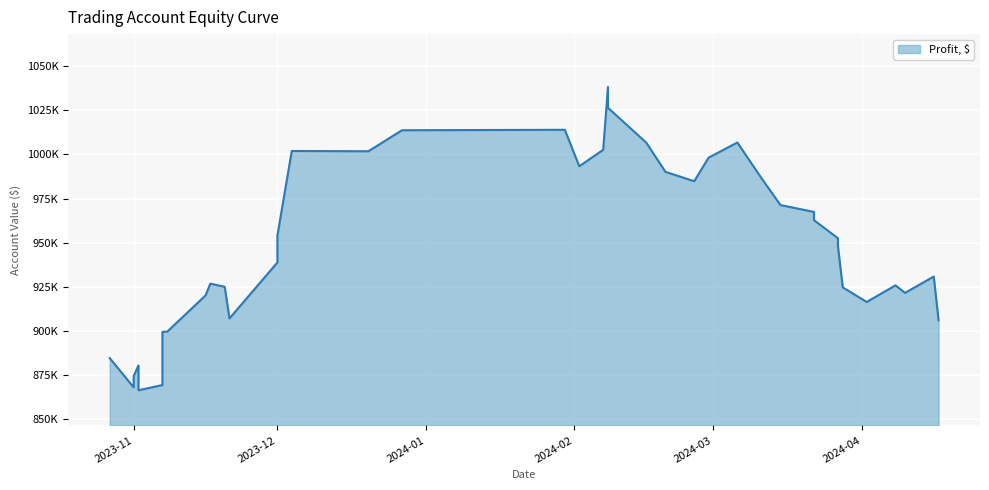

How many distinct data groups are displayed?

1